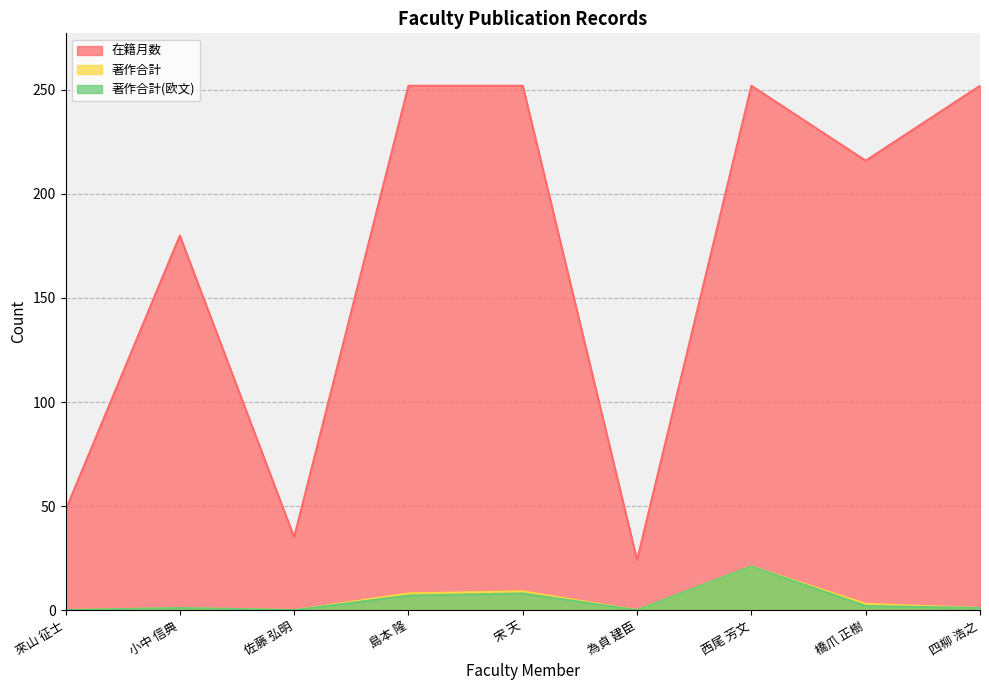

What are all the series names shown in the legend?

在籍月数, 著作合計, 著作合計(欧文)